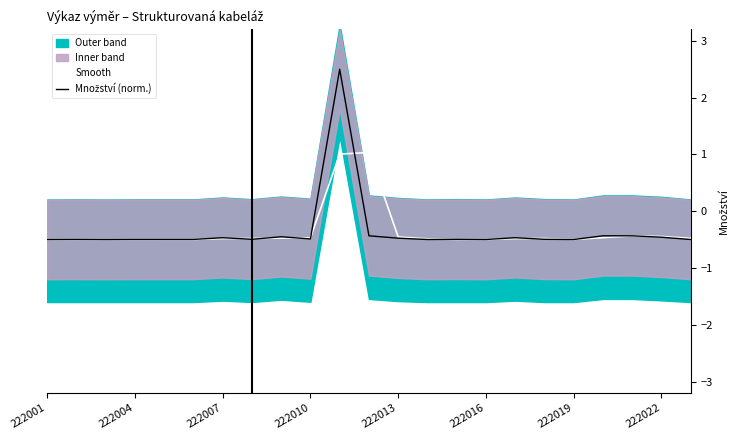

Does the chart have visible grid lines?

No